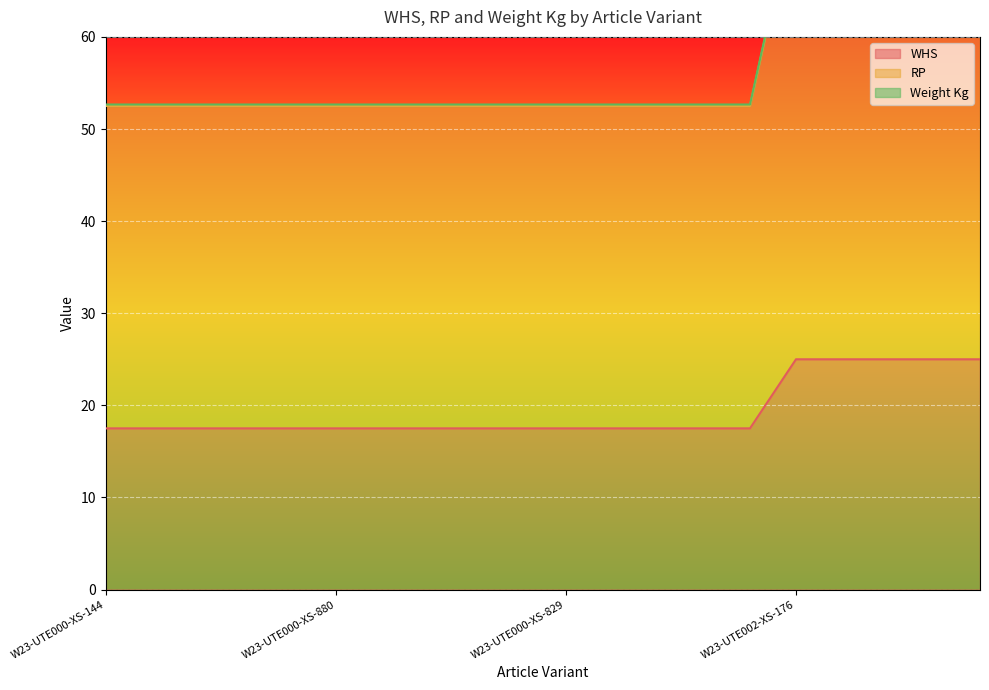

True or false: RP and WHS intersect in this chart.

False